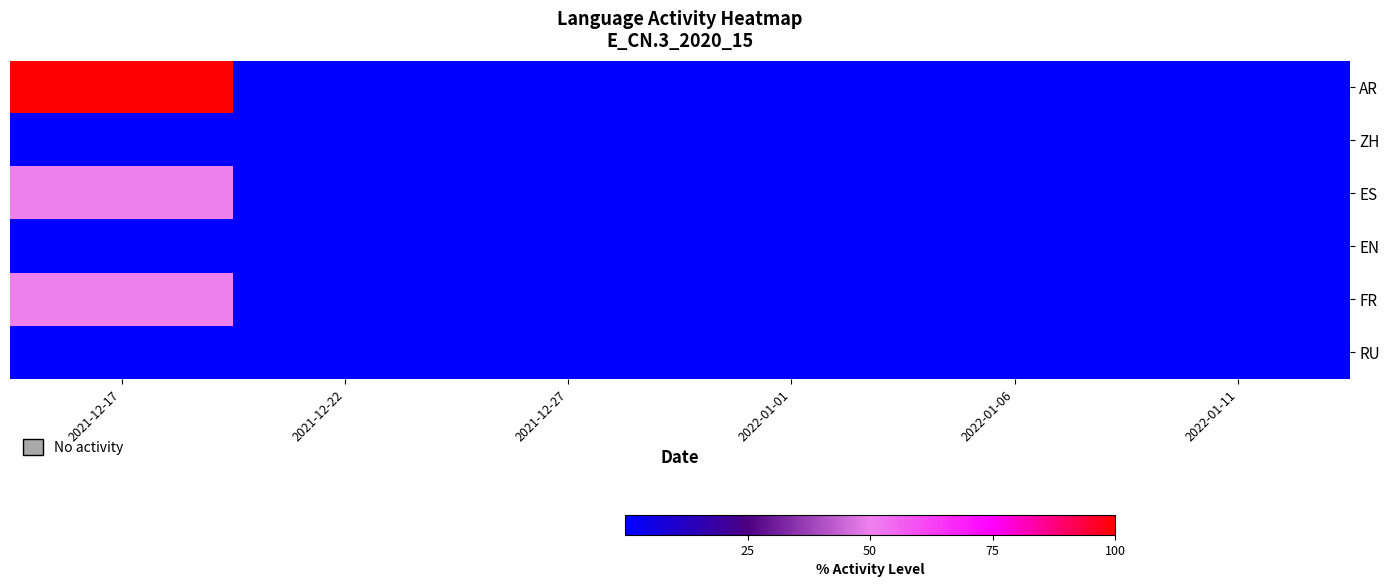

Reading left to right, extract all data points from this chart.

AR: 2021-12-17=100	2021-12-22=0	2021-12-27=0	2022-01-01=0	2022-01-06=0	2022-01-11=0
ZH: 2021-12-17=0	2021-12-22=0	2021-12-27=0	2022-01-01=0	2022-01-06=0	2022-01-11=0
ES: 2021-12-17=50	2021-12-22=0	2021-12-27=0	2022-01-01=0	2022-01-06=0	2022-01-11=0
EN: 2021-12-17=0	2021-12-22=0	2021-12-27=0	2022-01-01=0	2022-01-06=0	2022-01-11=0
FR: 2021-12-17=50	2021-12-22=0	2021-12-27=0	2022-01-01=0	2022-01-06=0	2022-01-11=0
RU: 2021-12-17=0	2021-12-22=0	2021-12-27=0	2022-01-01=0	2022-01-06=0	2022-01-11=0